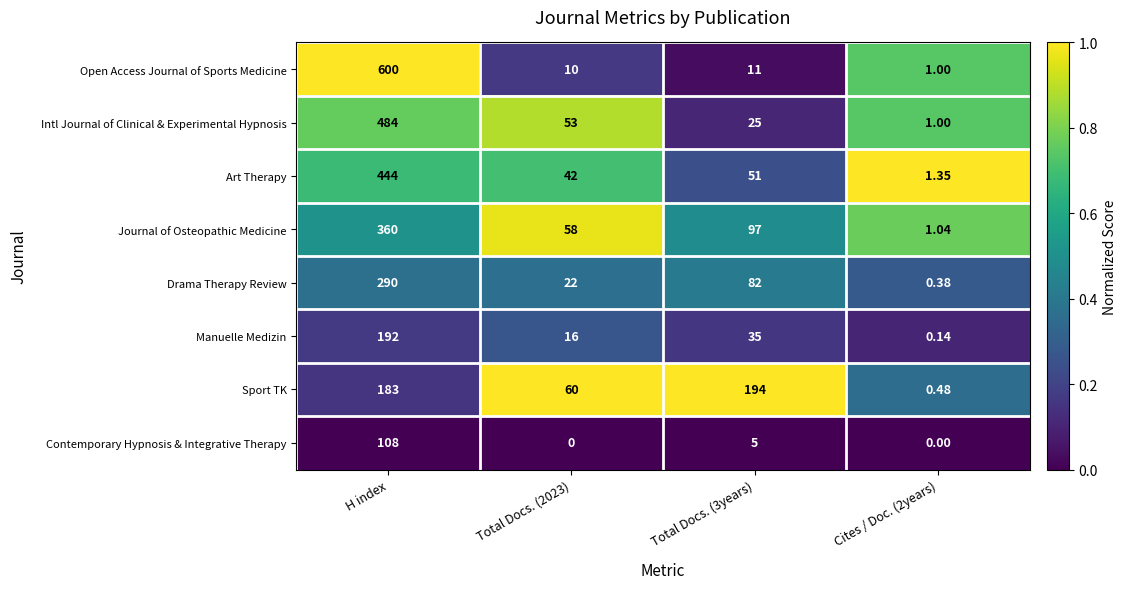

Is the value of Intl Journal of Clinical & Experimental Hypnosis at Total Docs. (2023) greater than the value of Journal of Osteopathic Medicine at Cites / Doc. (2years)?

Yes